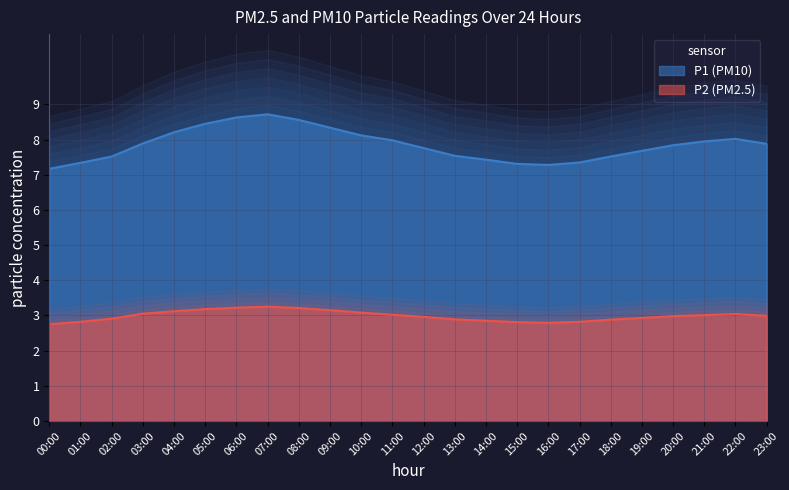

What are all the series names shown in the legend?

P1, P2